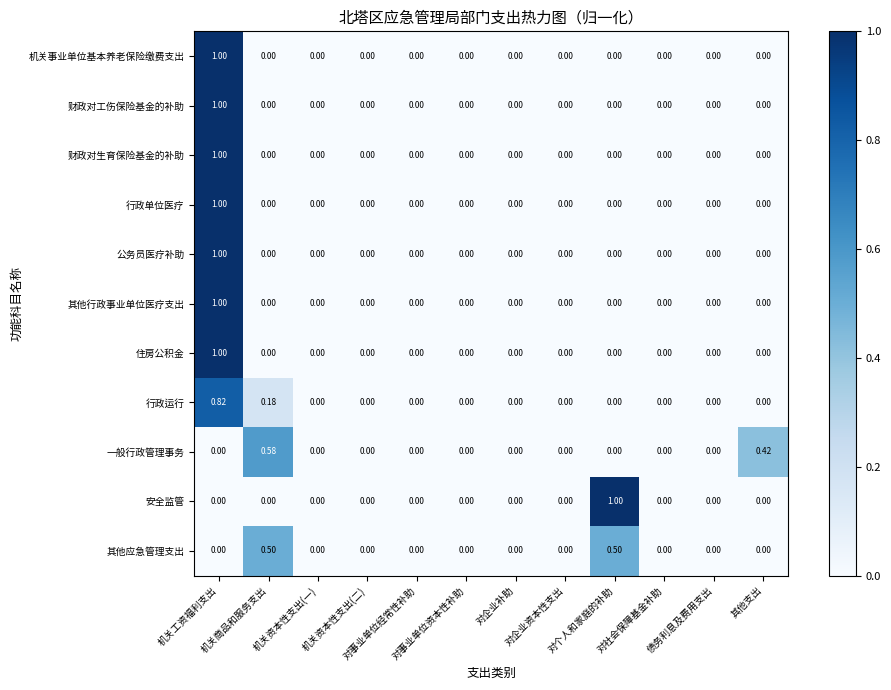

How many values in the 住房公积金 series exceed 0?

1